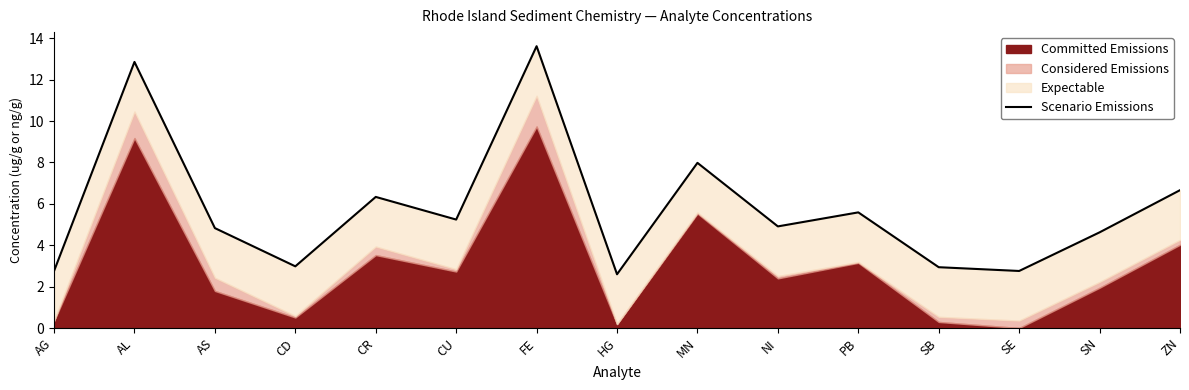

What is the difference between the maximum and minimum values?

11.0